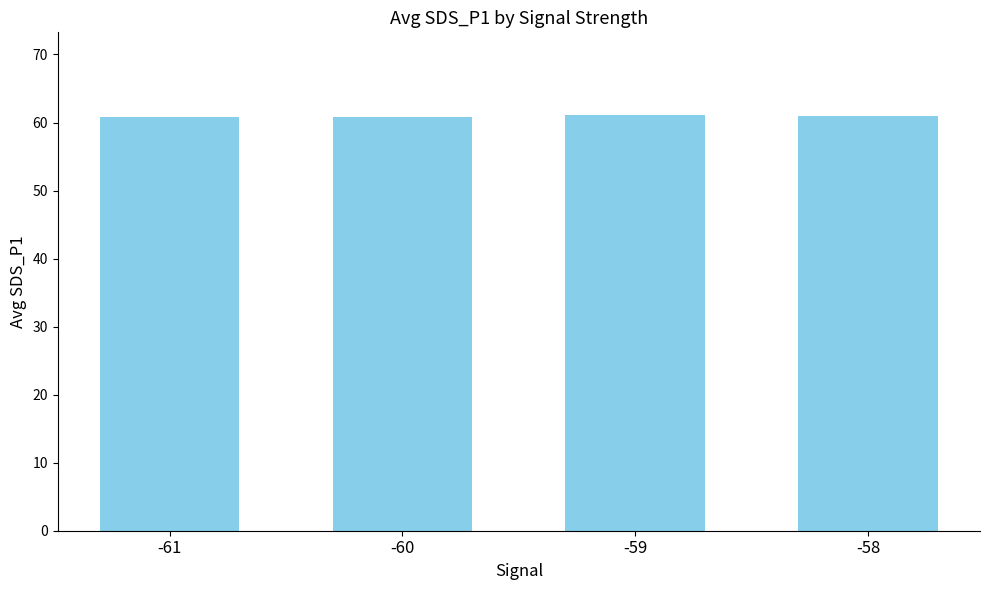

What is the ratio of the value at -60 to the value at -58?

1.0